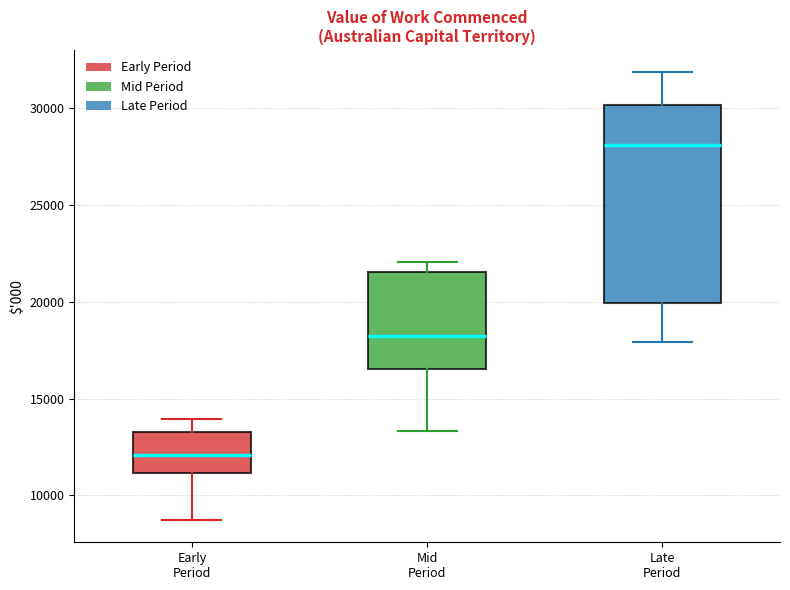

Reading left to right, read every box against the y-axis: the position of its median line, the range the box covers, and the ends of its whiskers. The values are not printed on the chart, so give them approximately, as read against the axis.

Early Period: median 12000, box 11000 to 13500, whiskers 8500 to 14000
Mid Period: median 18000, box 16500 to 21500, whiskers 13500 to 22000
Late Period: median 28000, box 20000 to 30000, whiskers 18000 to 32000